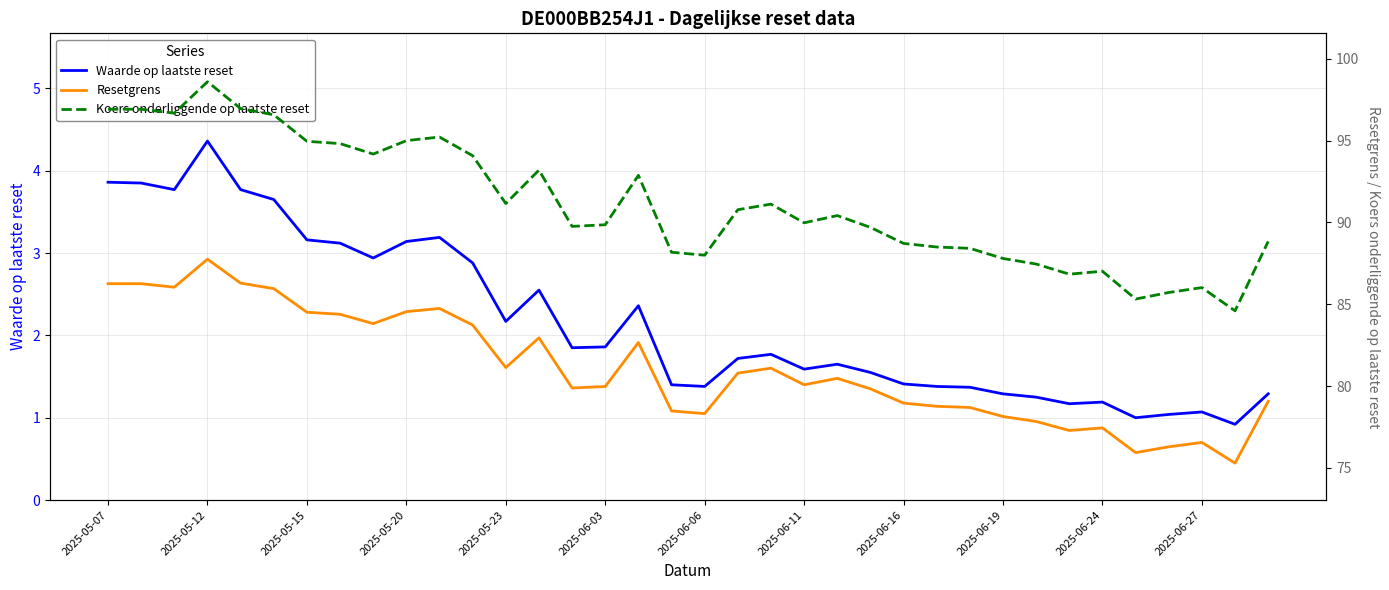

True or false: Waarde op laatste reset has a value of 1.4 at 2025-06-06.

True